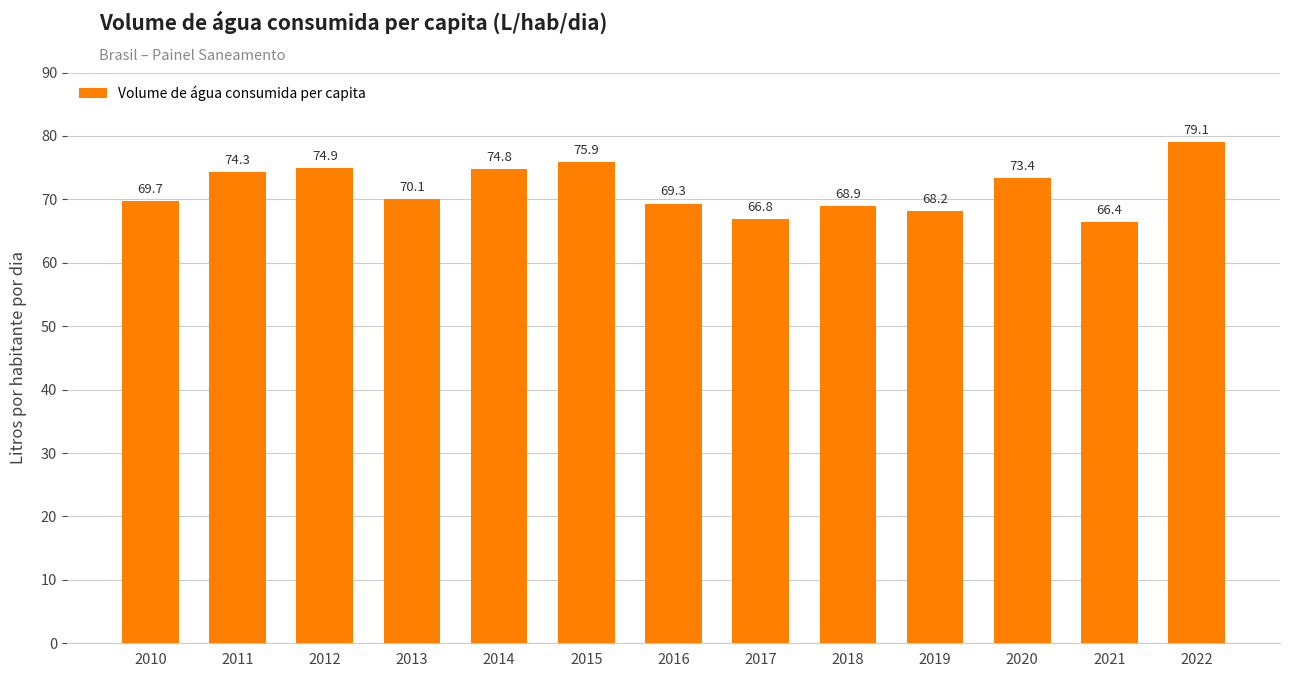

What is the average value?

71.7